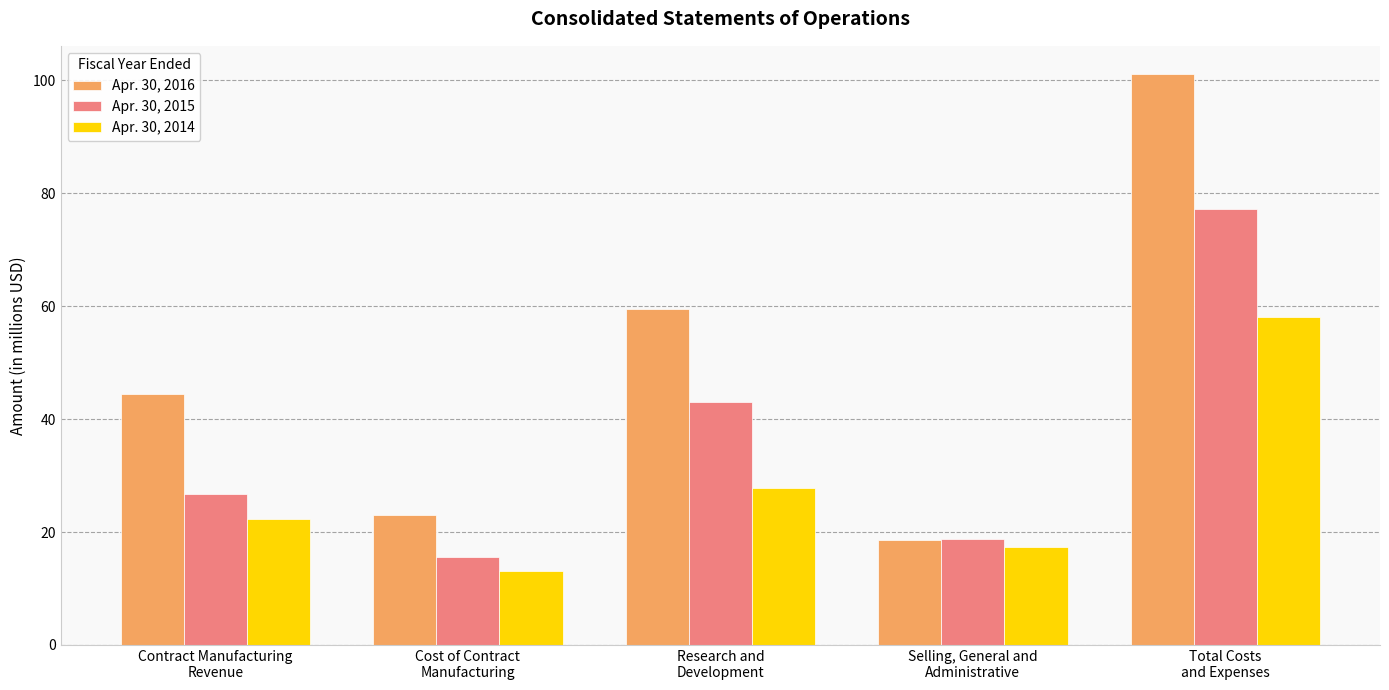

At which label is Apr. 30, 2014 closest to 35?

Research and
Development